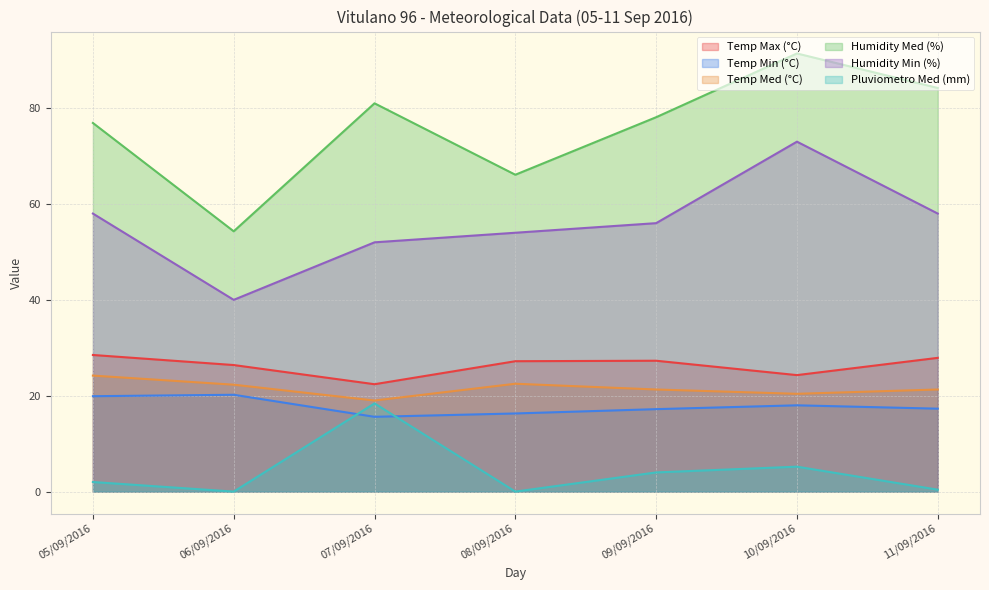

Is the value of Temp Min (°C) at 07/09/2016 greater than the value of Temp Med (°C) at 06/09/2016?

No